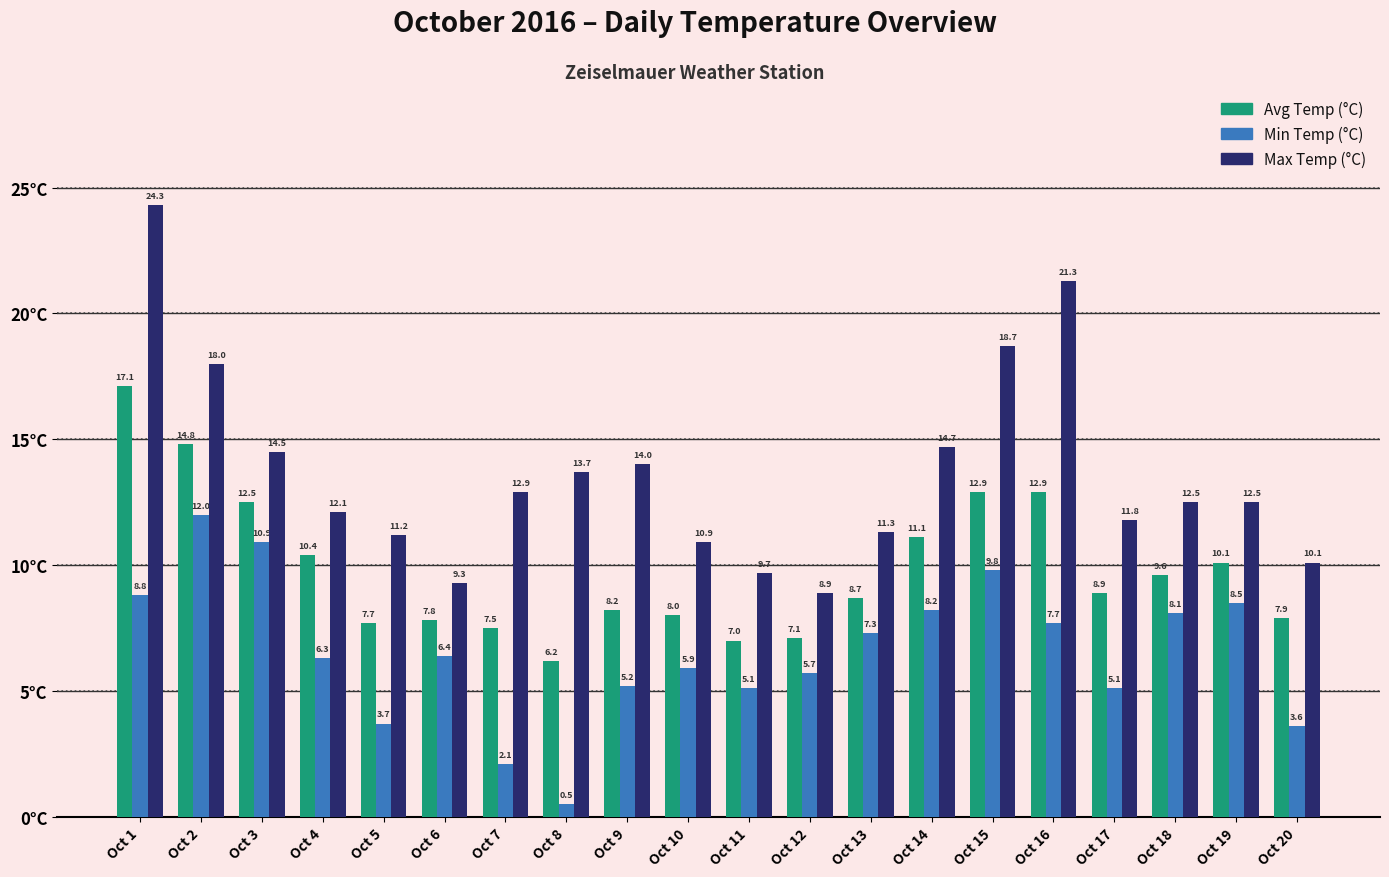

At which category is the sum across all series the highest?

Oct 1